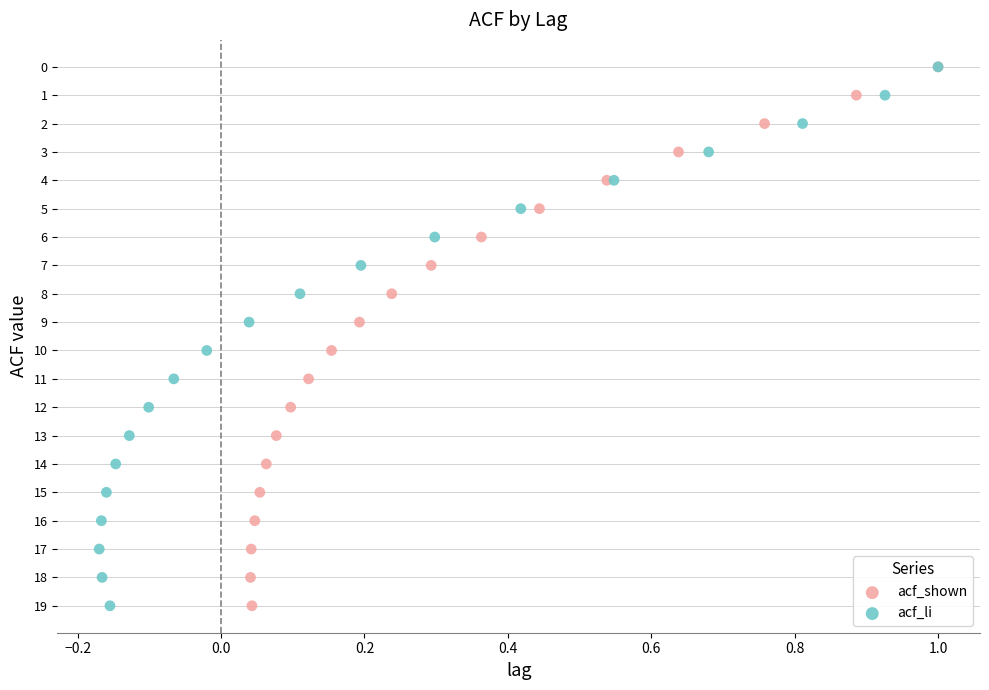

What are all the series names shown in the legend?

acf_shown, acf_li